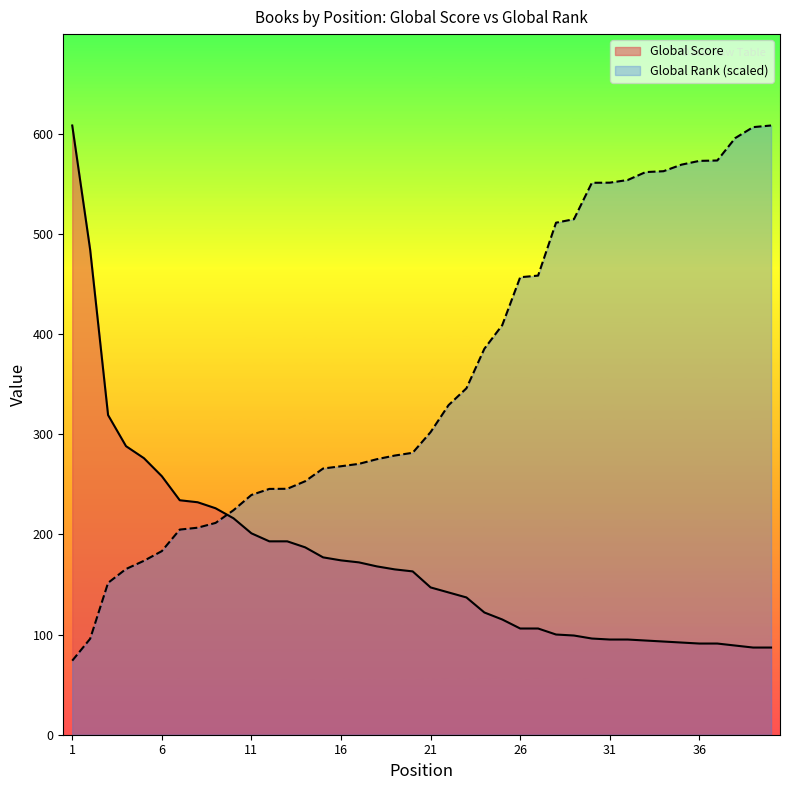

True or false: Global Score has more than 0 points higher than both neighbors.

False